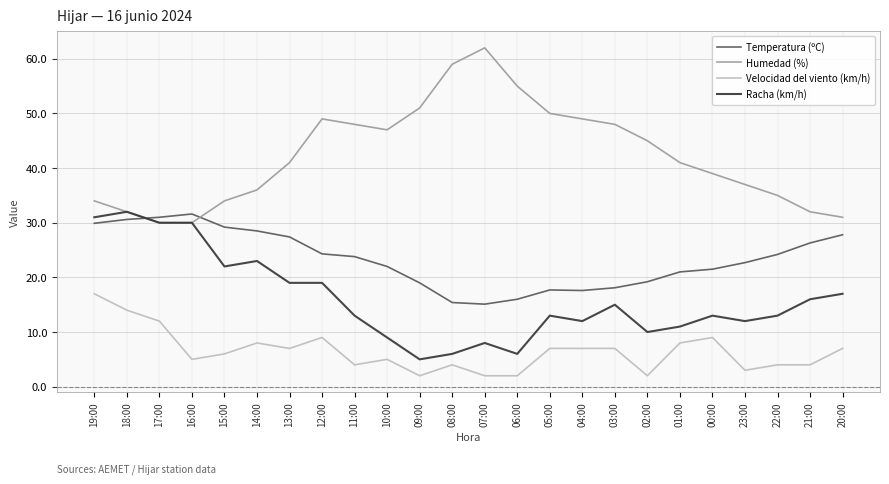

True or false: Racha (km/h) and Velocidad del viento (km/h) cross at least once.

False